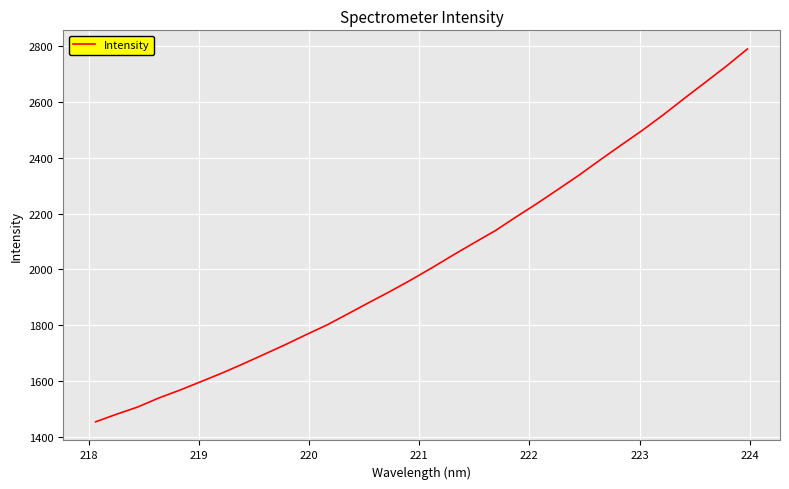

What is the maximum value shown in the chart?

2788.8